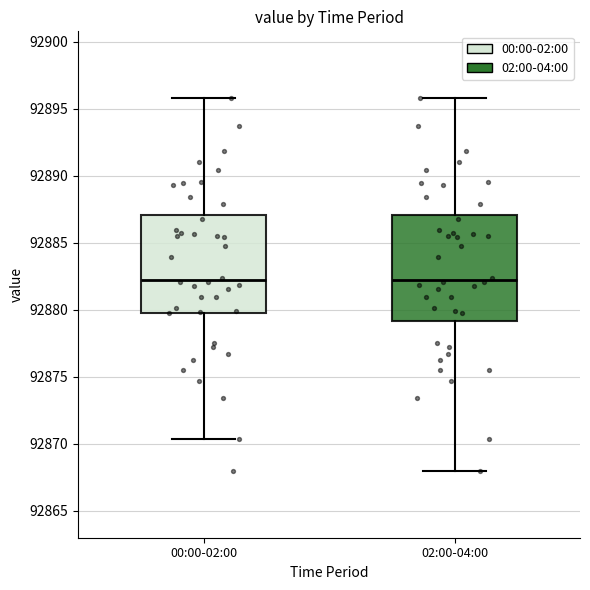

Where is the lower edge of the box for 02:00-04:00 on the y-axis? The values are not printed on the chart, so give them approximately, as read against the axis.

92879.0